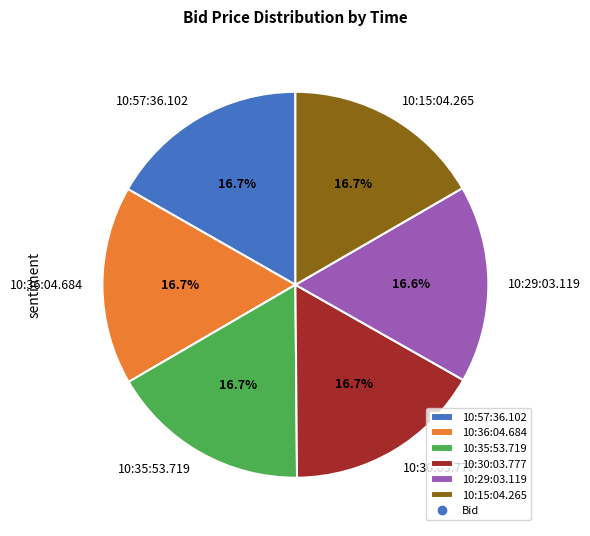

What percentage is NOT represented by 10:30:03.777?

83.3%